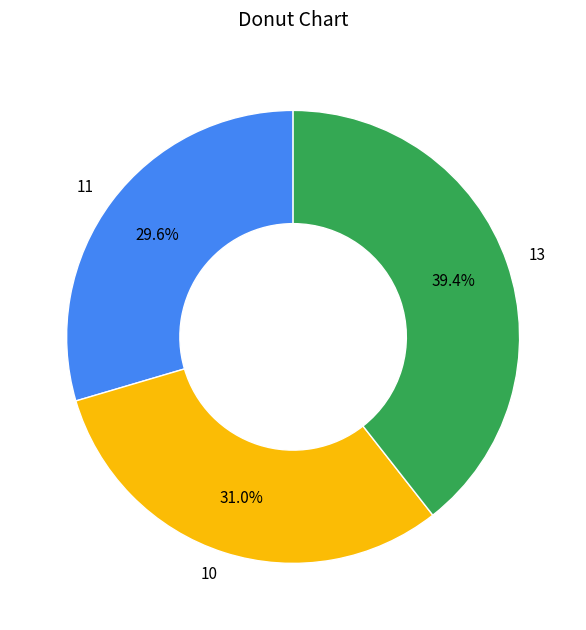

Rank the categories by value from highest to lowest.

13, 10, 11